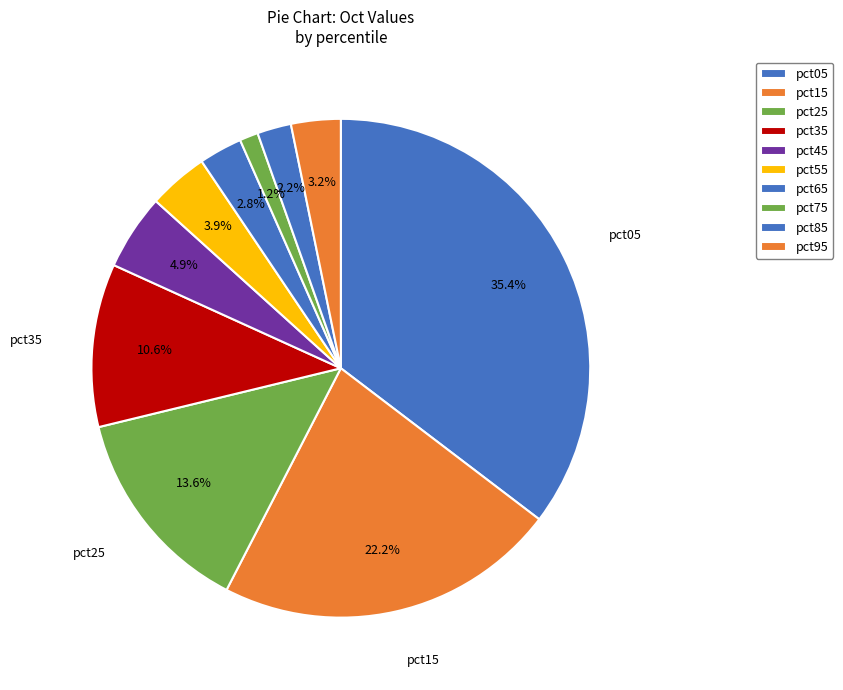

What portion of the pie excludes pct95?

96.8%